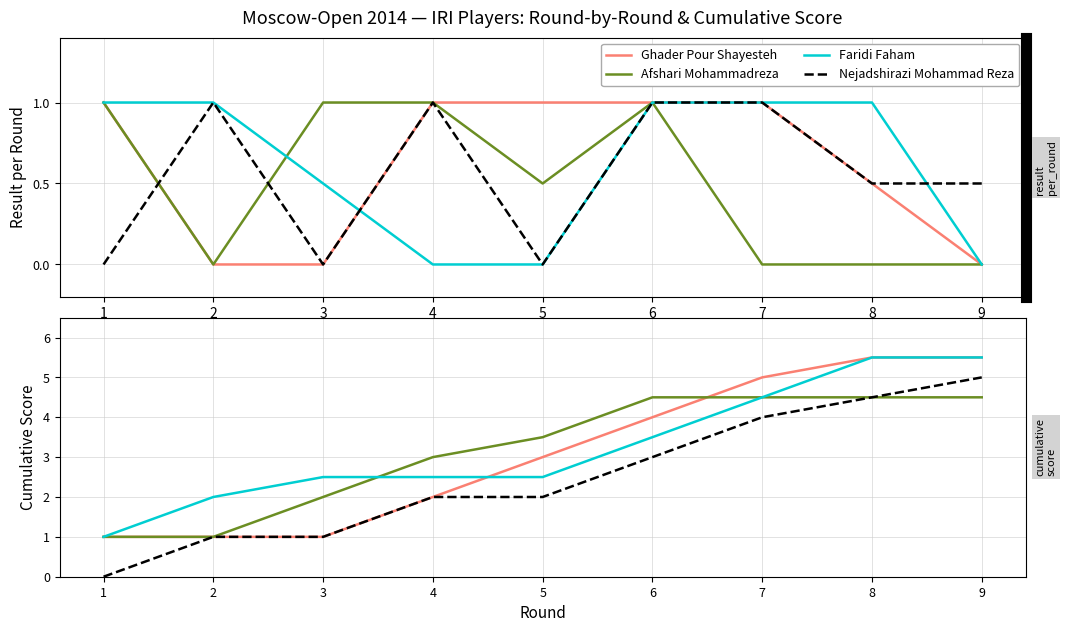

Which label corresponds to the smallest value in the chart?

1